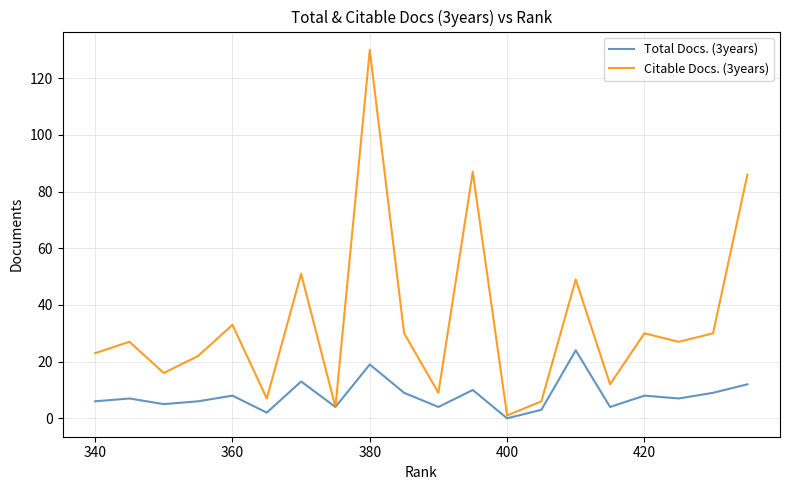

At how many categories does at least one series exceed 94?

1